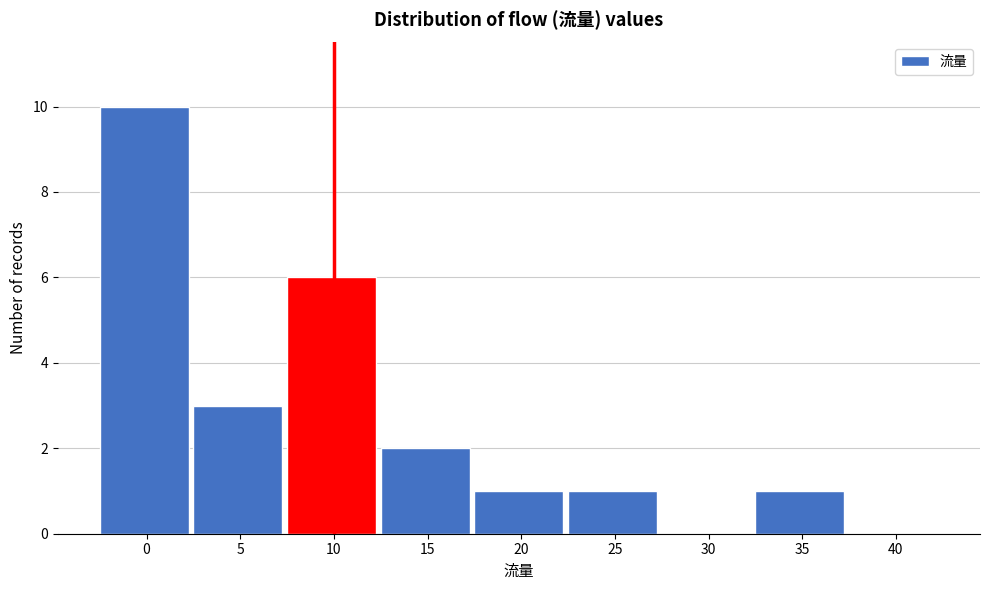

Reading left to right, extract all data points from this chart.

0=10	5=3	10=6	15=2	20=1	25=1	30=0	35=1	40=0